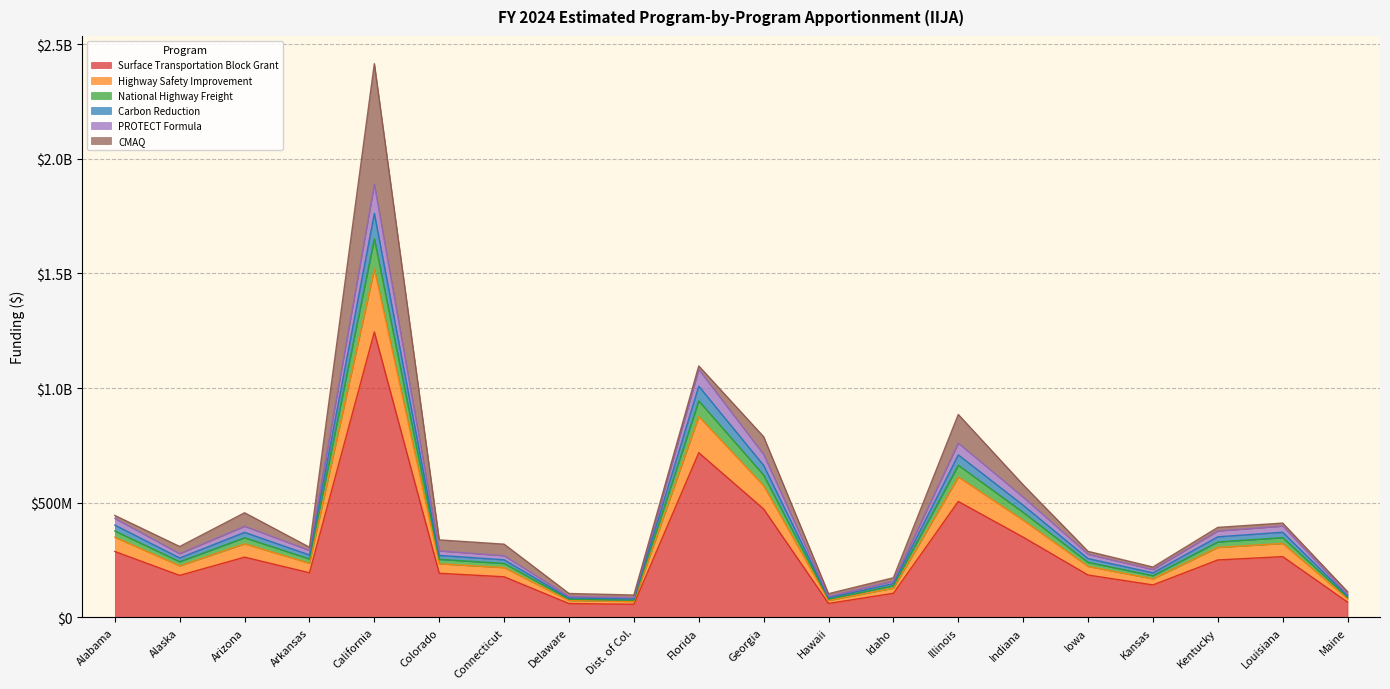

Count the number of categories in the chart.

20